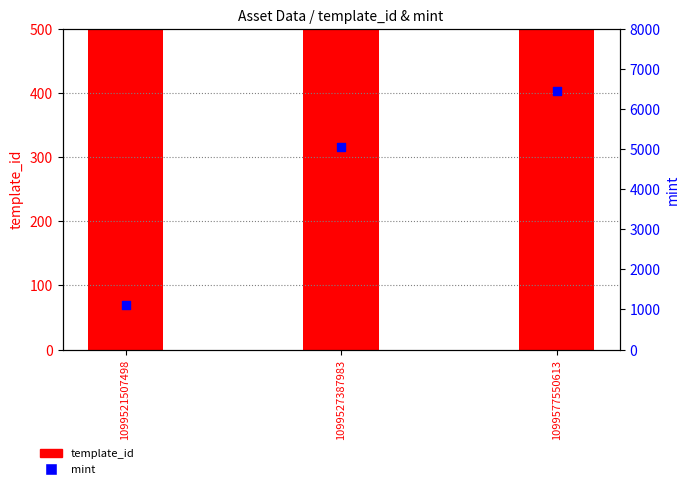

What are all the series names shown in the legend?

template_id, mint